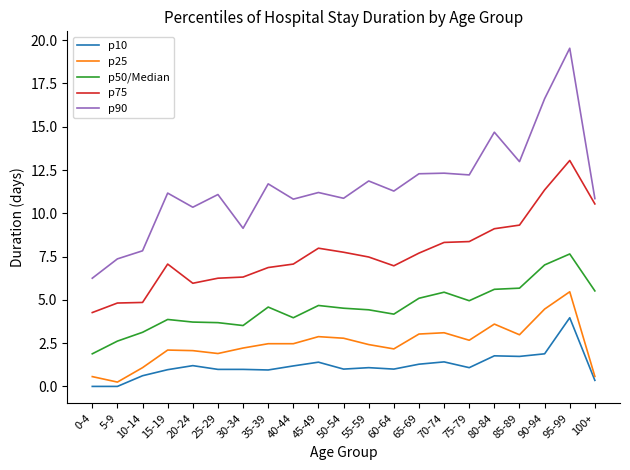

Which series has the largest range (max minus min)?

p90